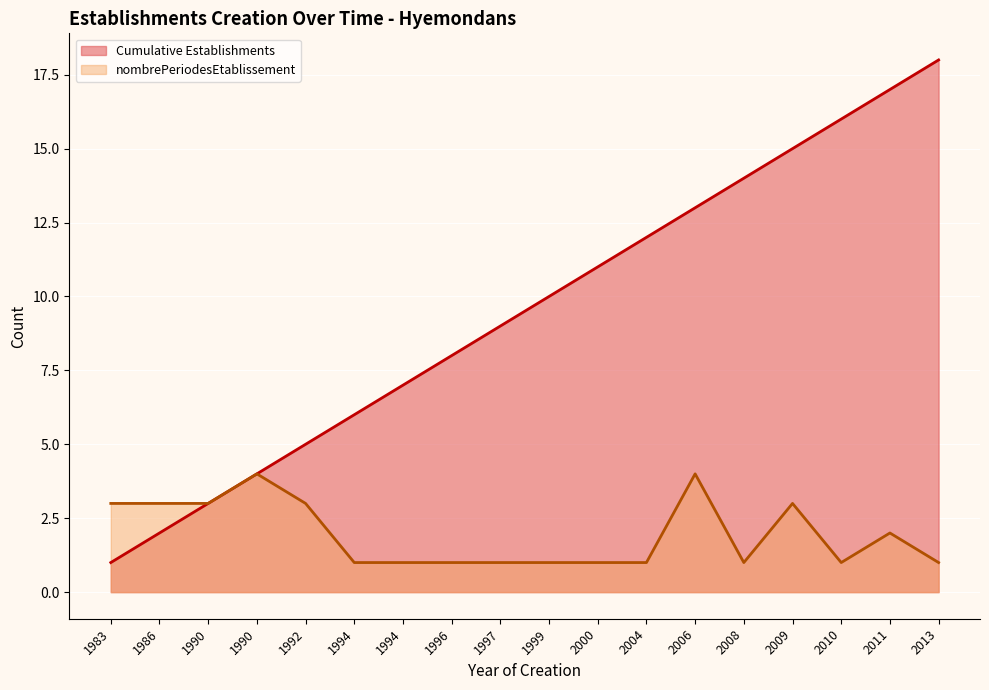

At which category does nombrePeriodesEtablissement reach its first local valley?

2008